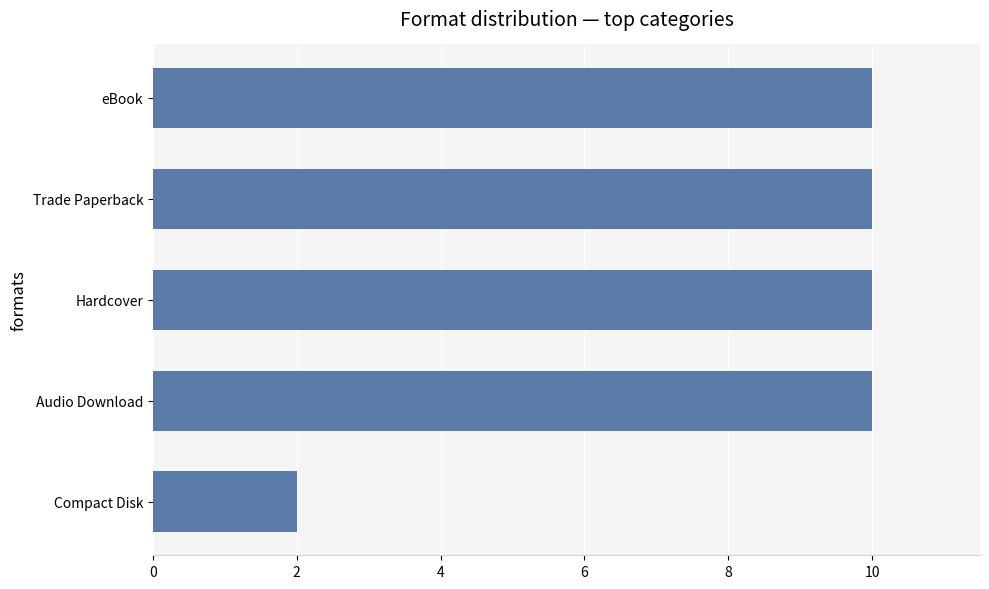

Read the value at Hardcover.

10